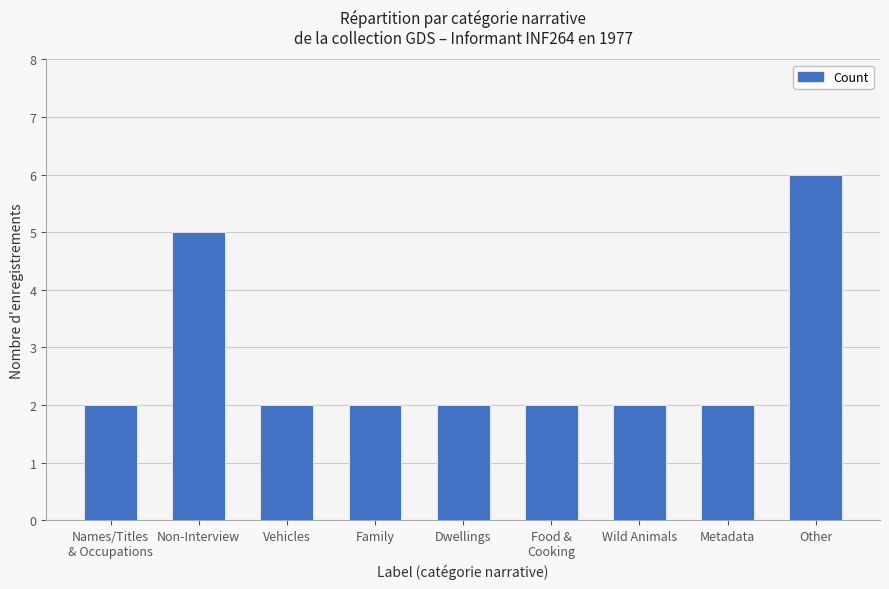

What is the difference between the maximum and second lowest values?

4